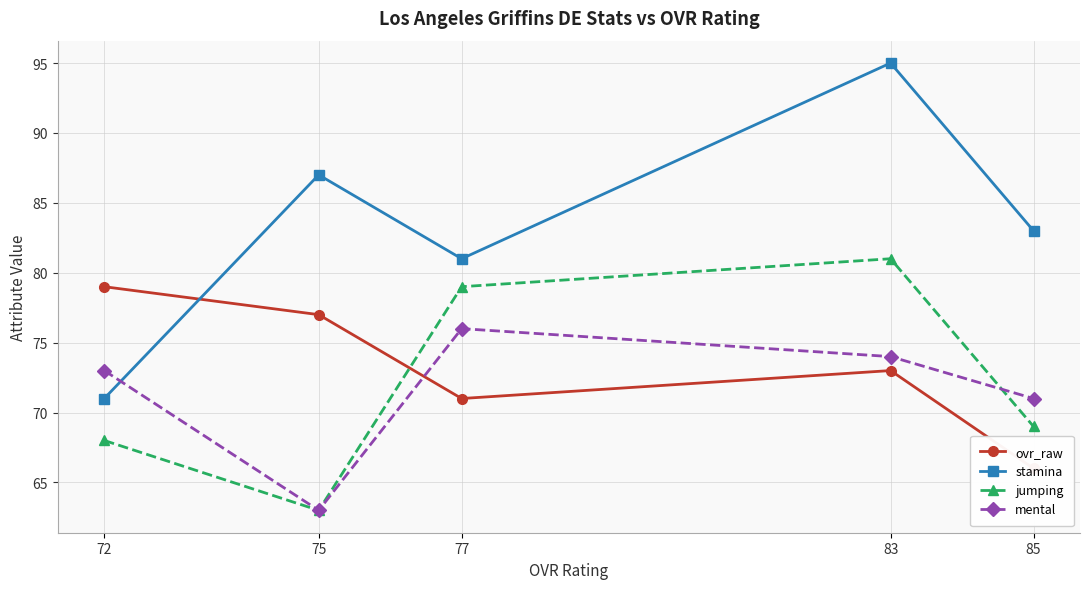

Is the value of stamina at 83 greater than the value of ovr_raw at 72?

Yes